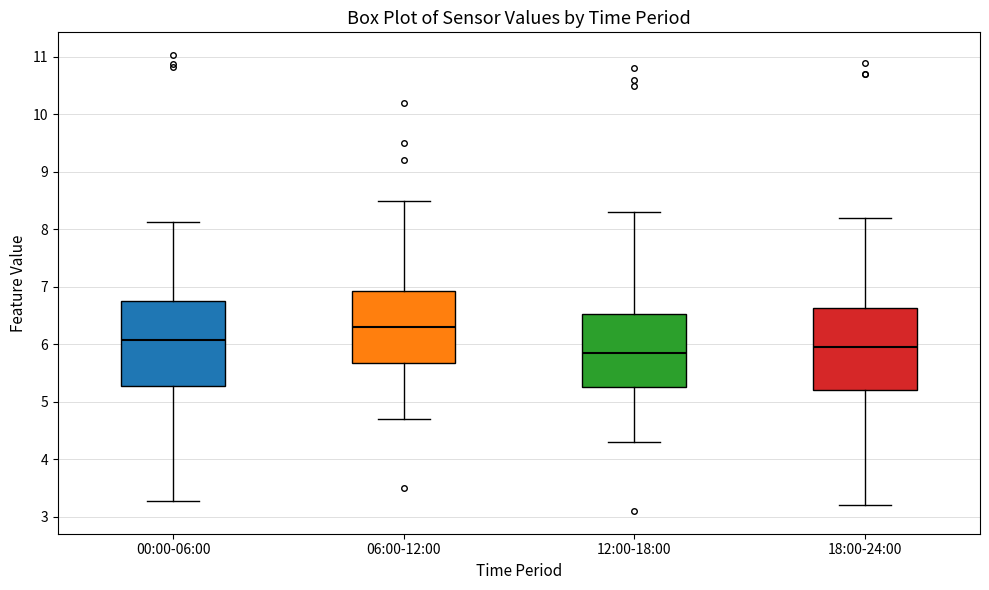

Reading left to right, read every box against the y-axis: the position of its median line, the range the box covers, and the ends of its whiskers. The values are not printed on the chart, so give them approximately, as read against the axis.

00:00-06:00: median 6.1, box 5.3 to 6.7, whiskers 3.3 to 8.1
06:00-12:00: median 6.3, box 5.7 to 6.9, whiskers 4.7 to 8.5
12:00-18:00: median 5.9, box 5.3 to 6.5, whiskers 4.3 to 8.3
18:00-24:00: median 6.0, box 5.2 to 6.6, whiskers 3.2 to 8.2